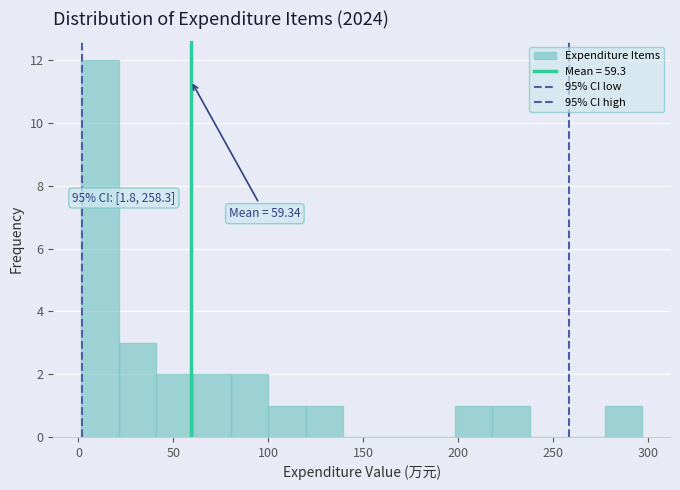

Read against the x-axis, roughly where is the centre of the tallest bar?

10